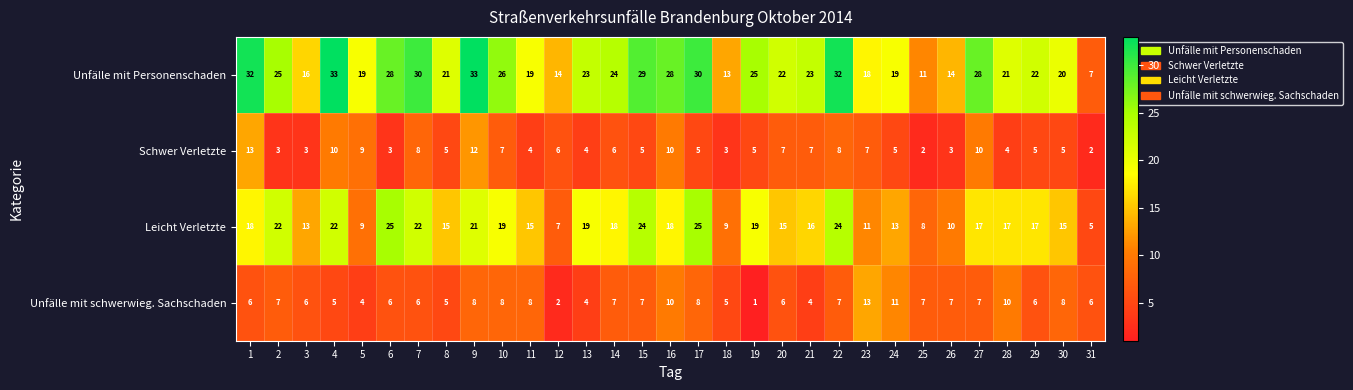

Count the number of data series in this chart.

4